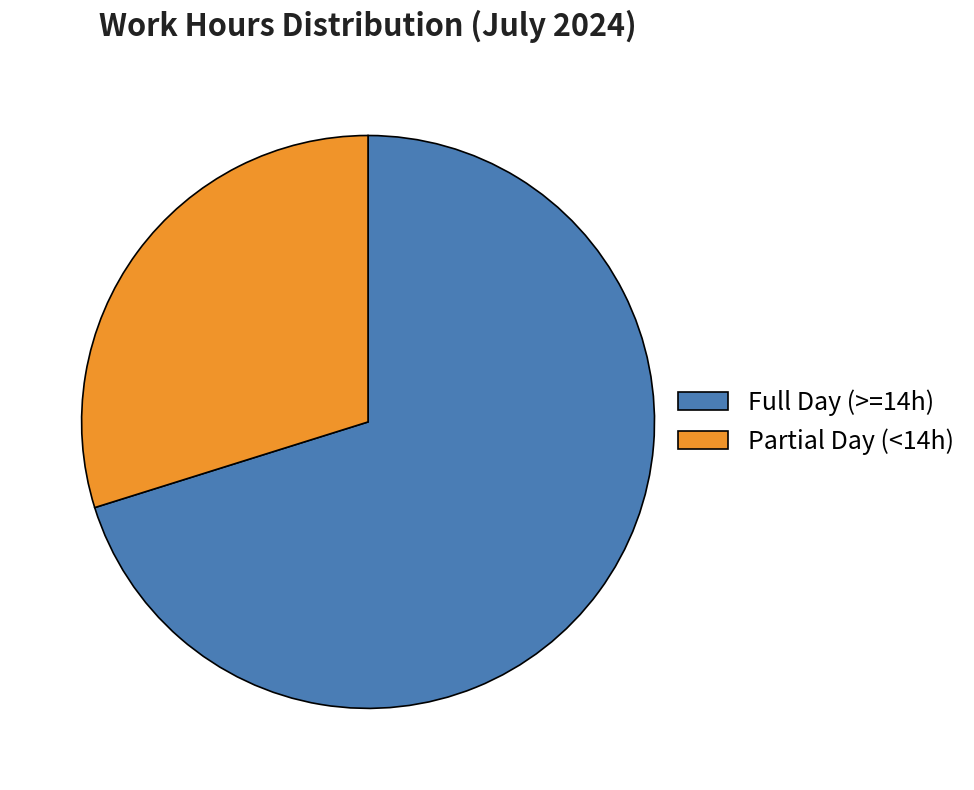

Approximately how many times larger is the value at Partial Day (<14h) compared to Full Day (>=14h)?

0.4